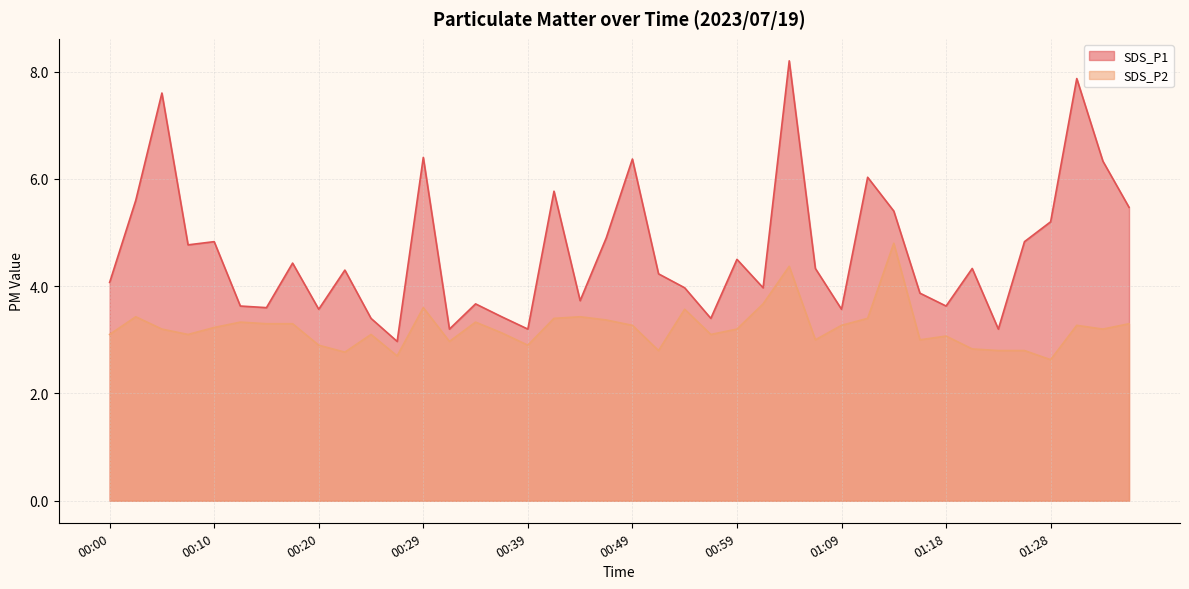

Which has a higher value, 01:11 or 00:59?

01:11